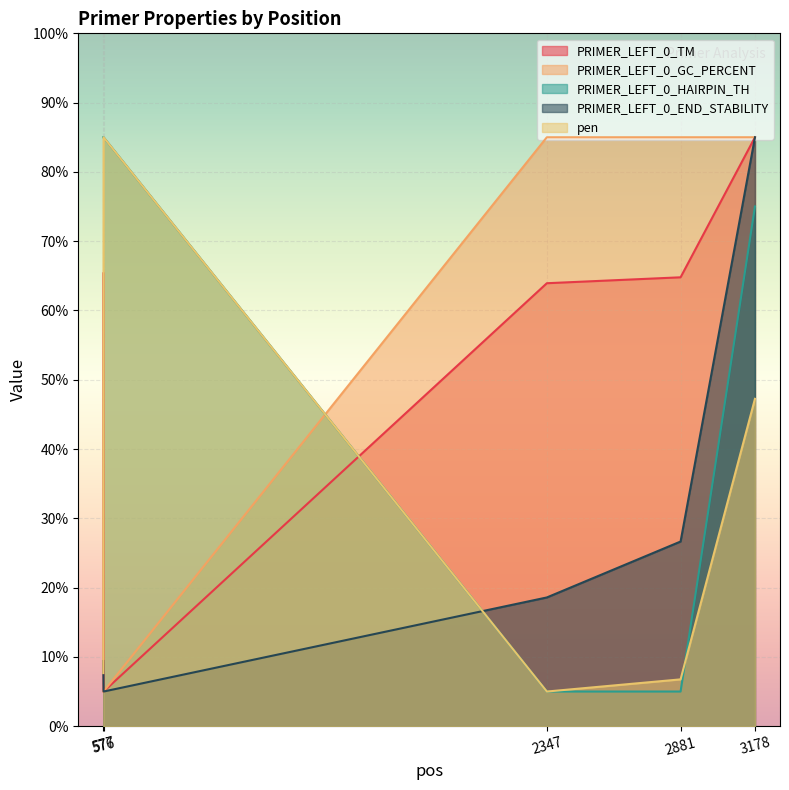

Reading right to left, extract all data points from this chart.

PRIMER_LEFT_0_TM: 85.0	64.8	63.9	5.0	65.4
PRIMER_LEFT_0_GC_PERCENT: 85.0	85.0	85.0	5.0	5.0
PRIMER_LEFT_0_HAIRPIN_TH: 75.0	5.0	5.0	85.0	85.0
PRIMER_LEFT_0_END_STABILITY: 85.0	26.7	18.6	5.0	9.4
pen: 47.2	6.8	5.0	85.0	7.7